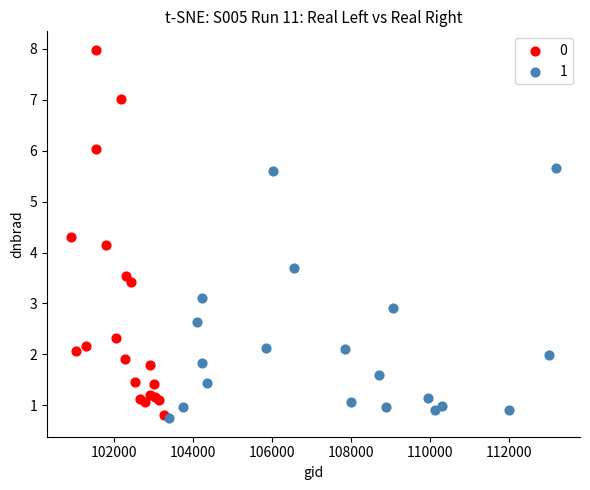

Which series reaches the minimum Y coordinate?

1